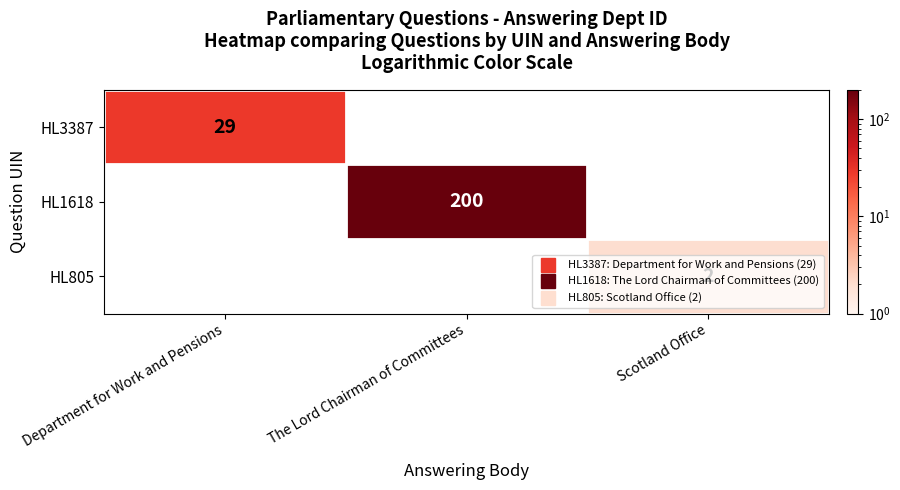

Is it true that HL3387 equals 29.0 at Department for Work and Pensions?

True